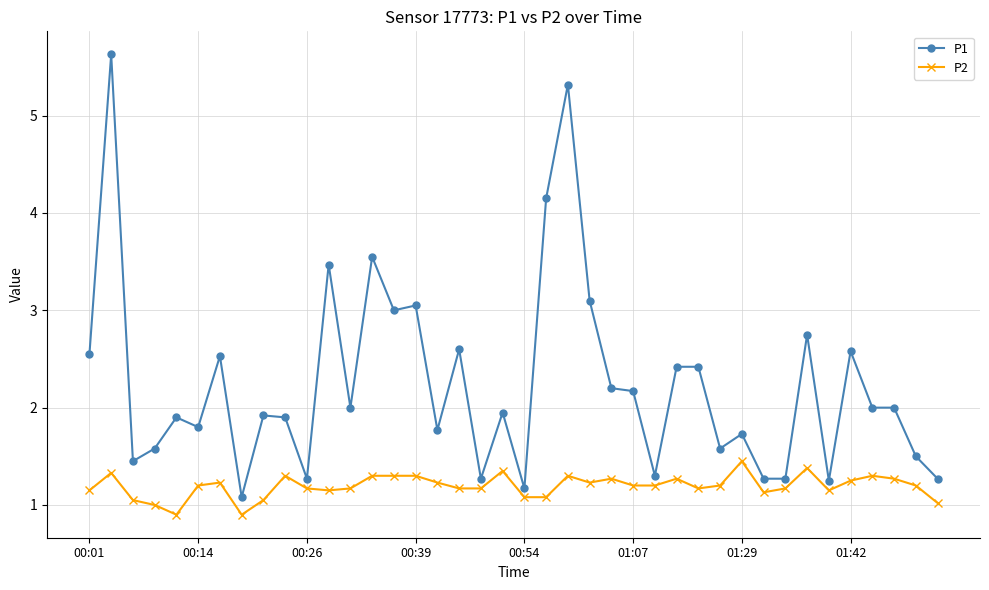

Which series has the largest range (max minus min)?

P1